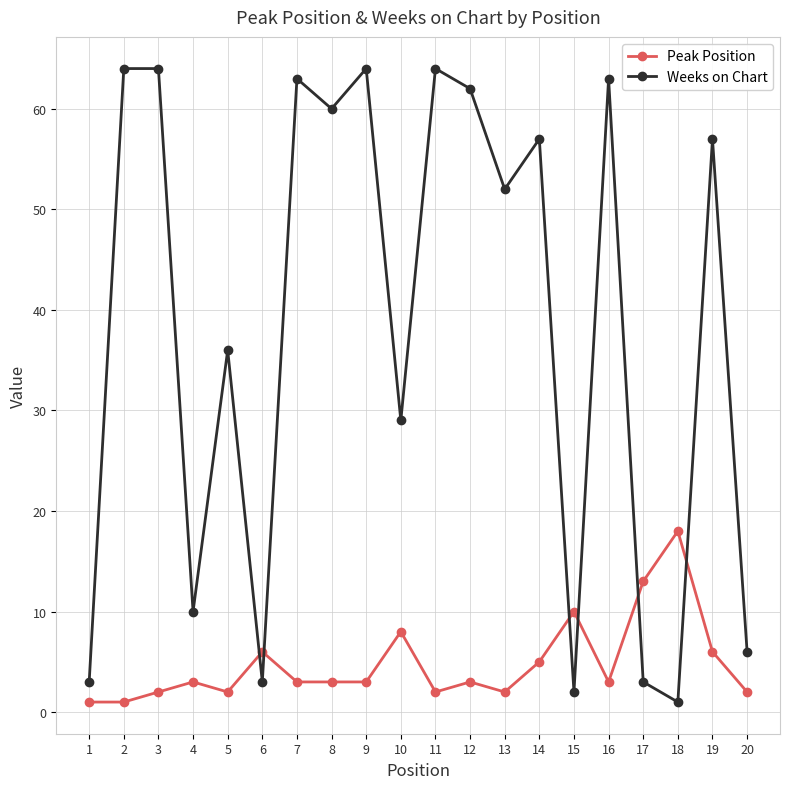

The Weeks on Chart series shows 64 at 2. True or false?

True